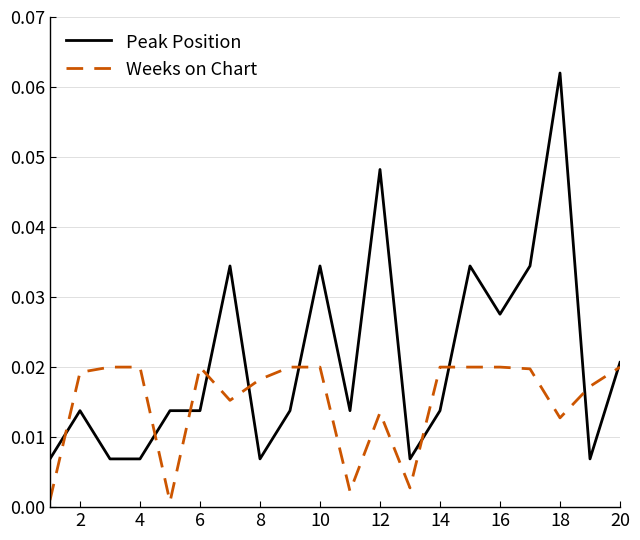

List the series in order of their overall mean, highest first.

Peak Position, Weeks on Chart